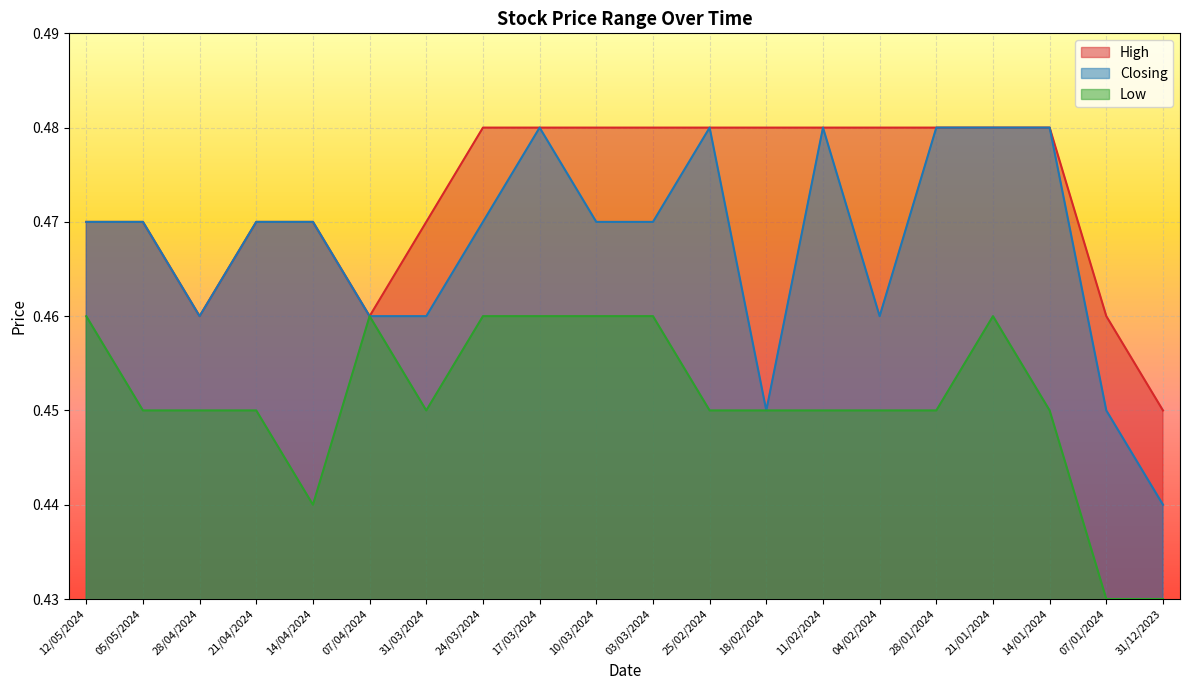

What is the average value of the Closing series?

0.5